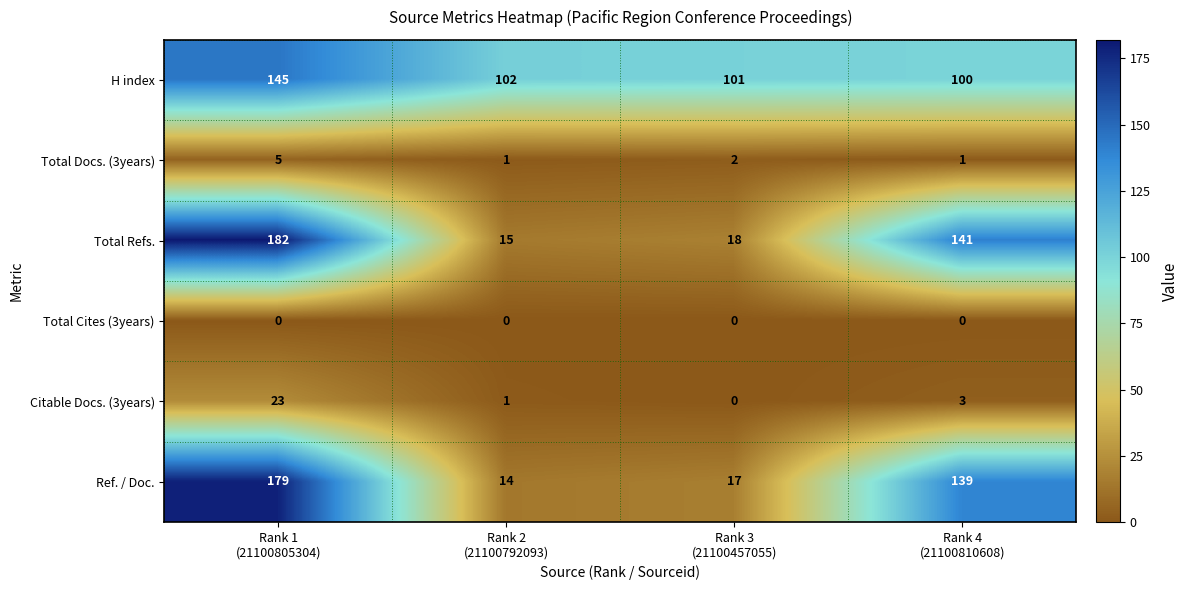

Reading left to right, transcribe all the data shown in this chart.

H index: 145	102	101	100
Total Docs. (3years): 5	1	2	1
Total Refs.: 182	15	18	141
Total Cites (3years): 0	0	0	0
Citable Docs. (3years): 23	1	0	3
Ref. / Doc.: 179	14	17	139